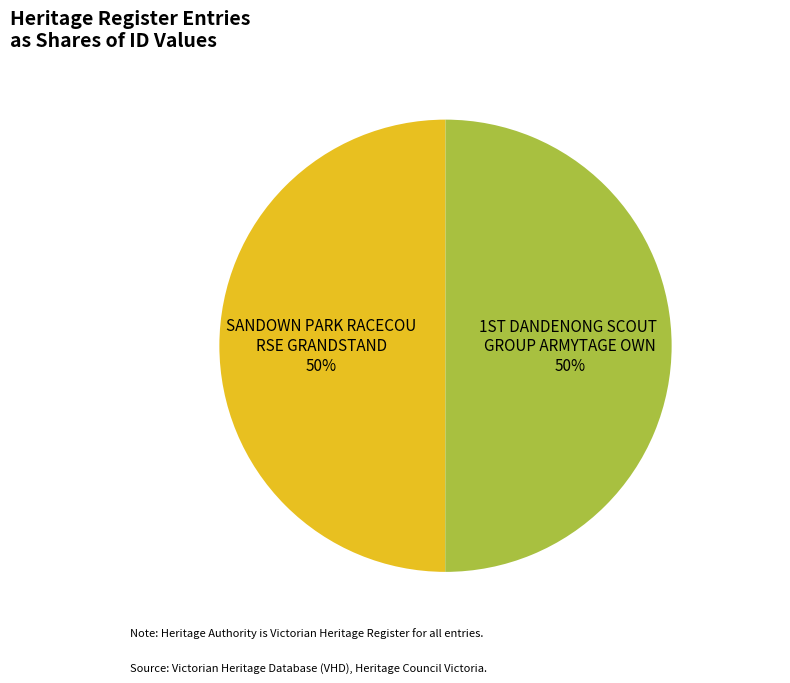

To the nearest percent, what is the average slice percentage?

50%